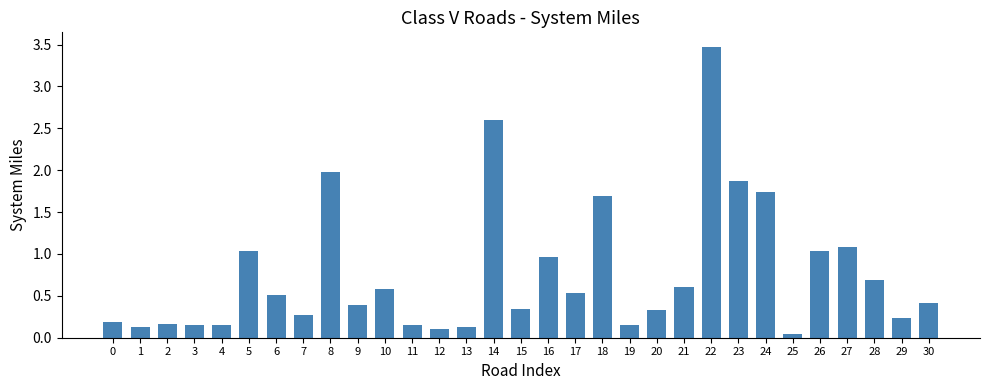

What is the difference between the values at 22 and 3?

3.3